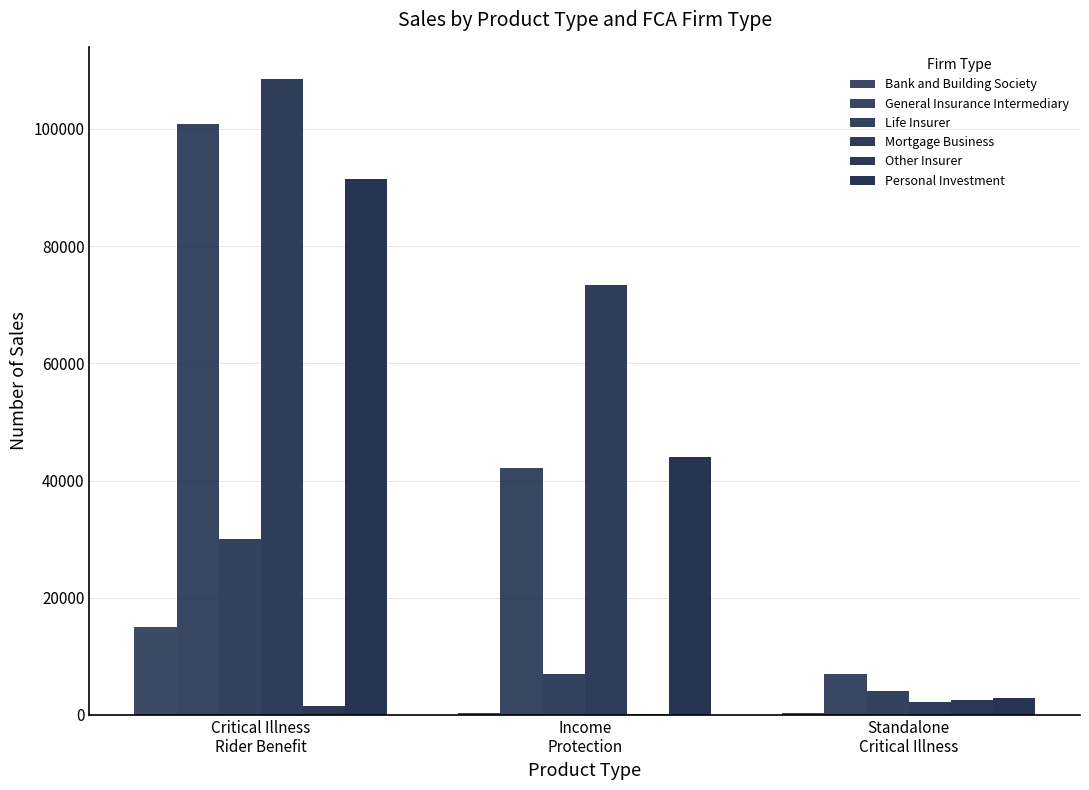

How many categories are shown in the chart?

3